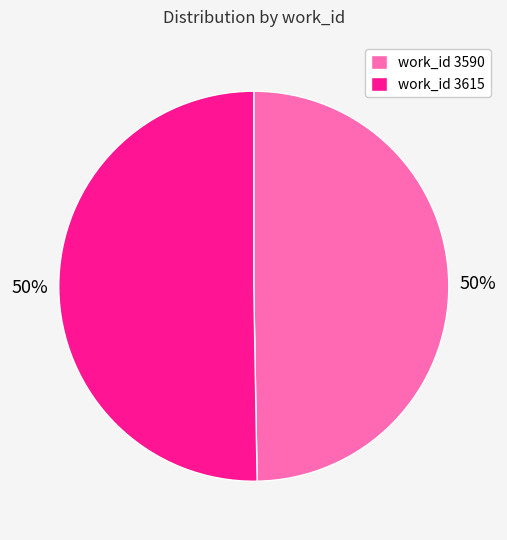

What is the ratio of the value at work_id 3615 to the value at work_id 3590?

1.0